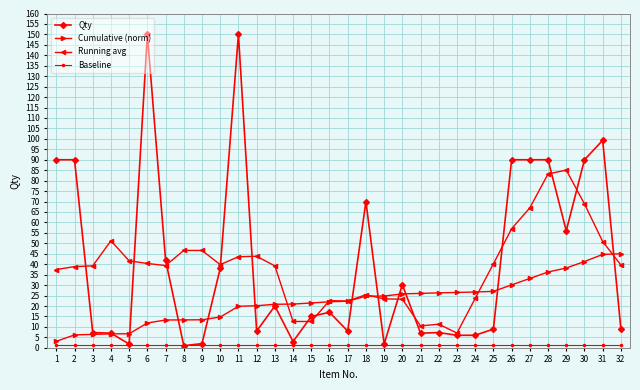

Which series has the largest range (max minus min)?

Qty